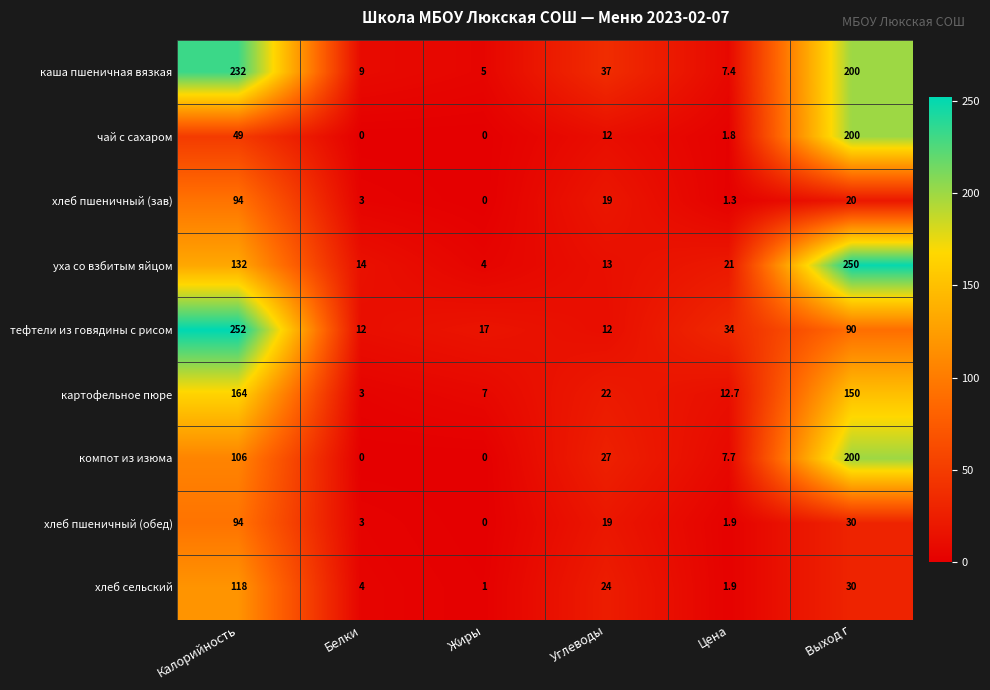

Which label corresponds to the largest value in the chart?

Калорийность